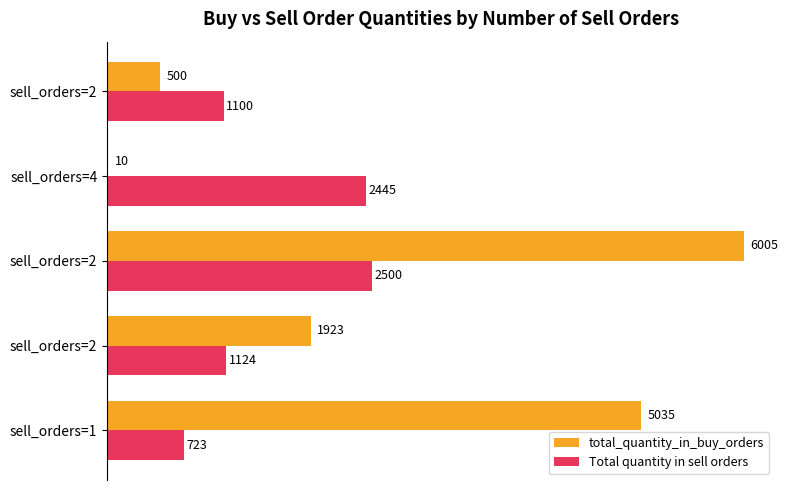

List the series in order of their peak value, lowest first.

Total quantity in sell orders, total_quantity_in_buy_orders